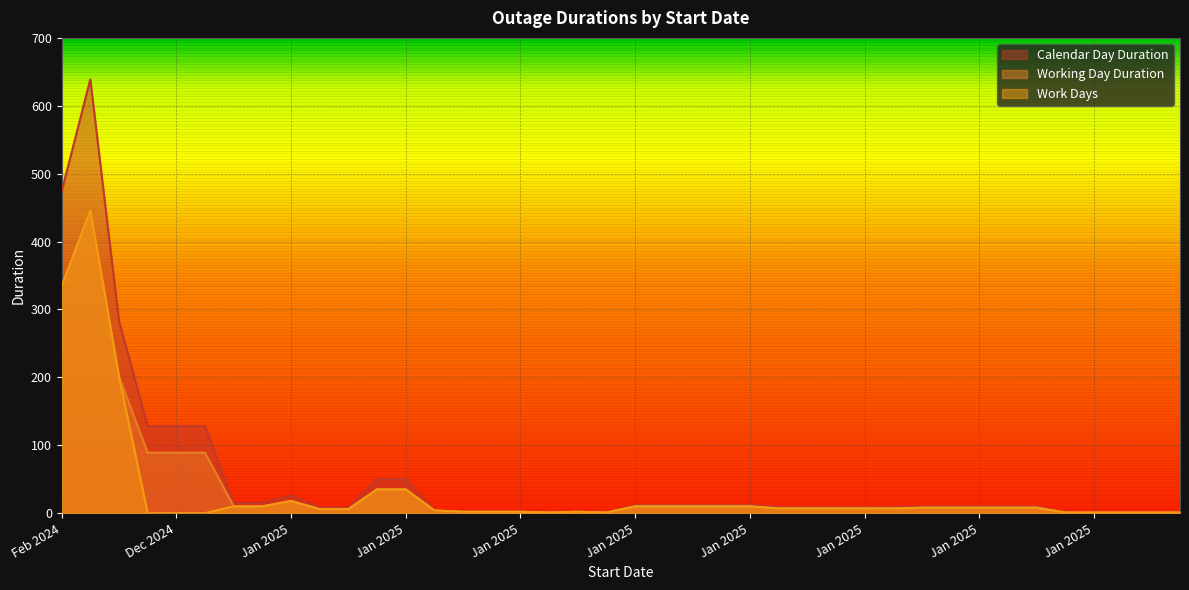

What is the sum of all Calendar Day Duration values?

2126